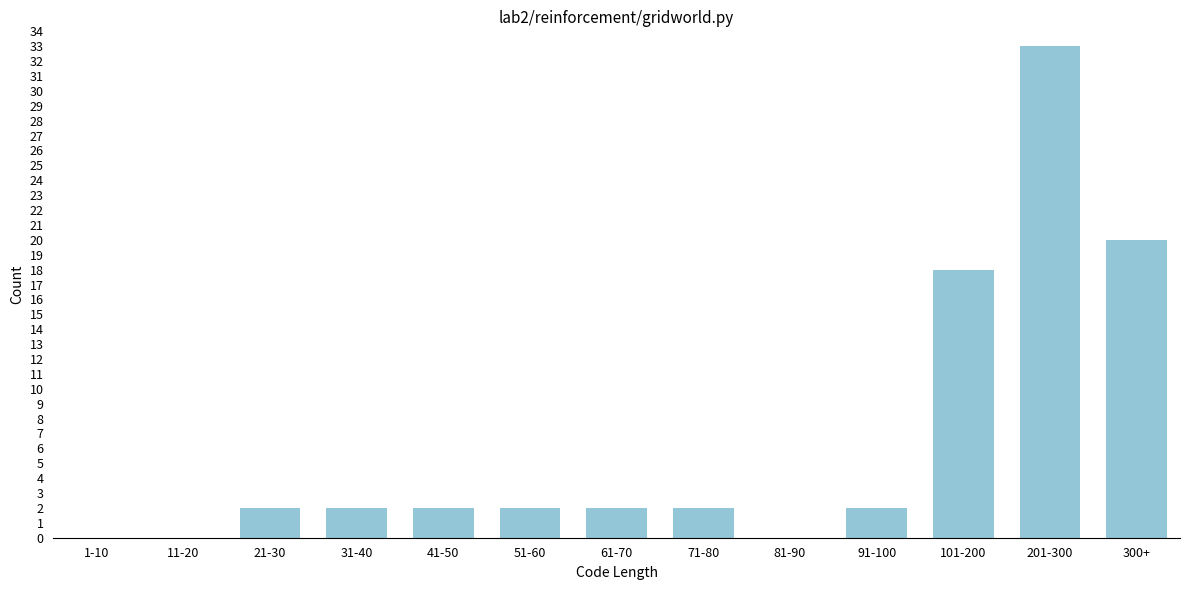

Reading left to right, transcribe all the data shown in this chart.

1-10=0	11-20=0	21-30=2	31-40=2	41-50=2	51-60=2	61-70=2	71-80=2	81-90=0	91-100=2	101-200=18	201-300=33	300+=20